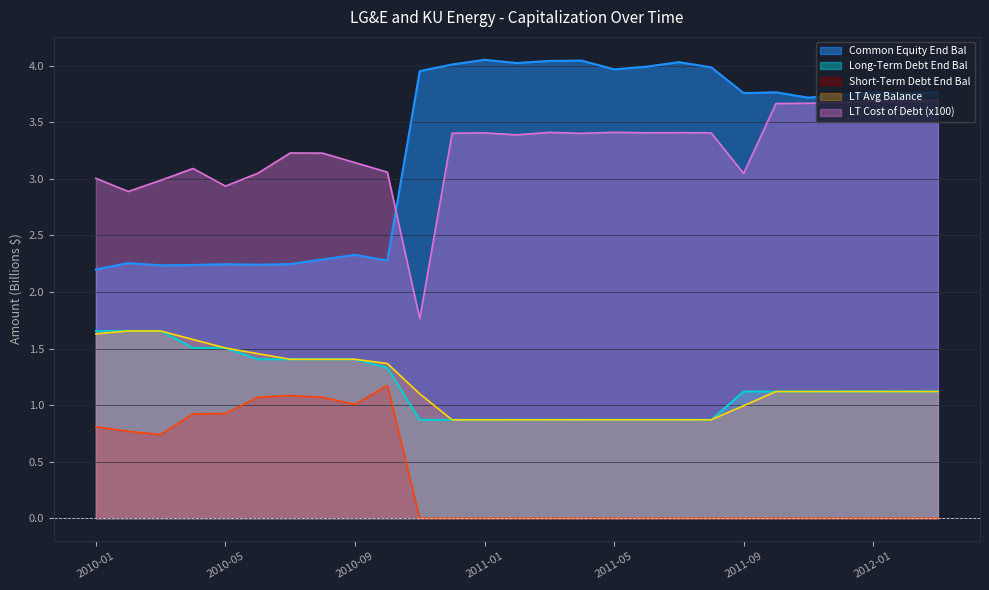

What is the difference between the maximum and minimum values in the LT Avg Balance series?

0.8